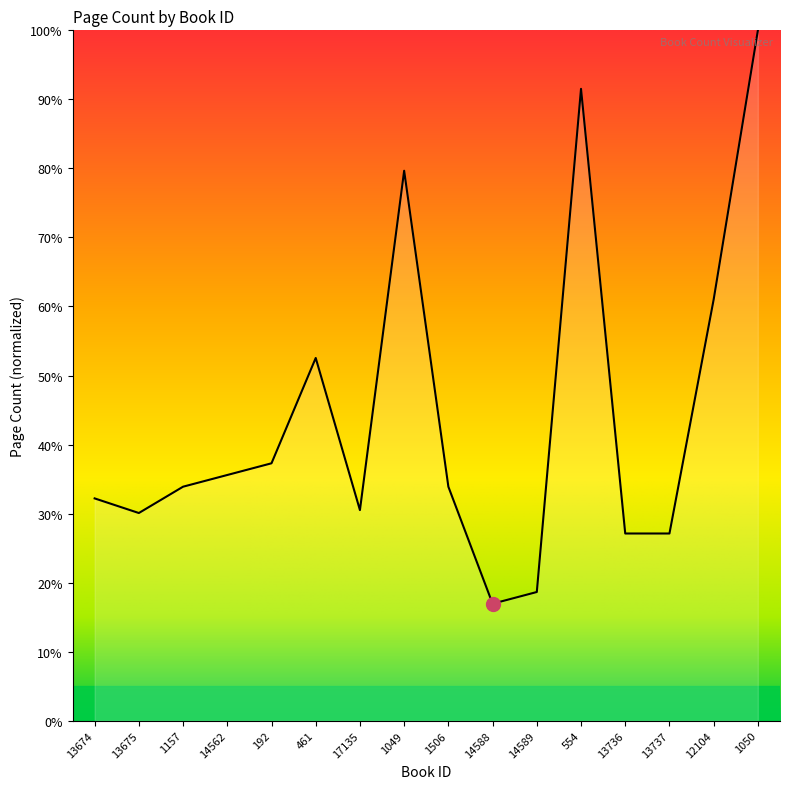

Does the chart have visible grid lines?

No